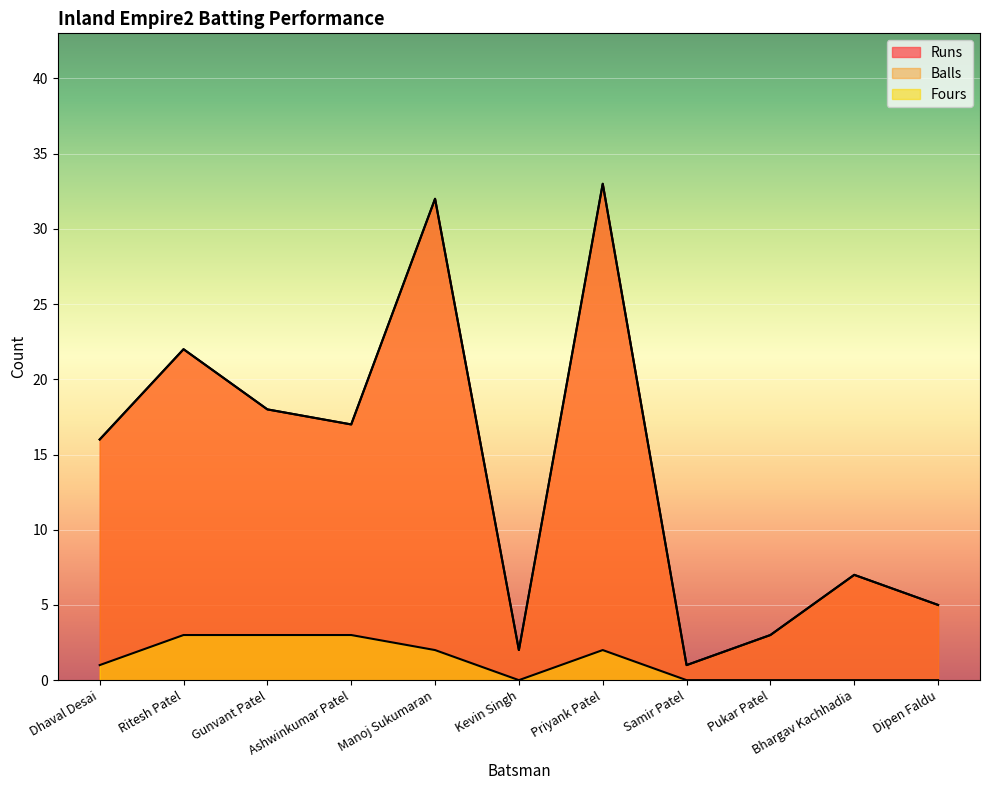

True or false: Fours and Runs cross at least once.

False